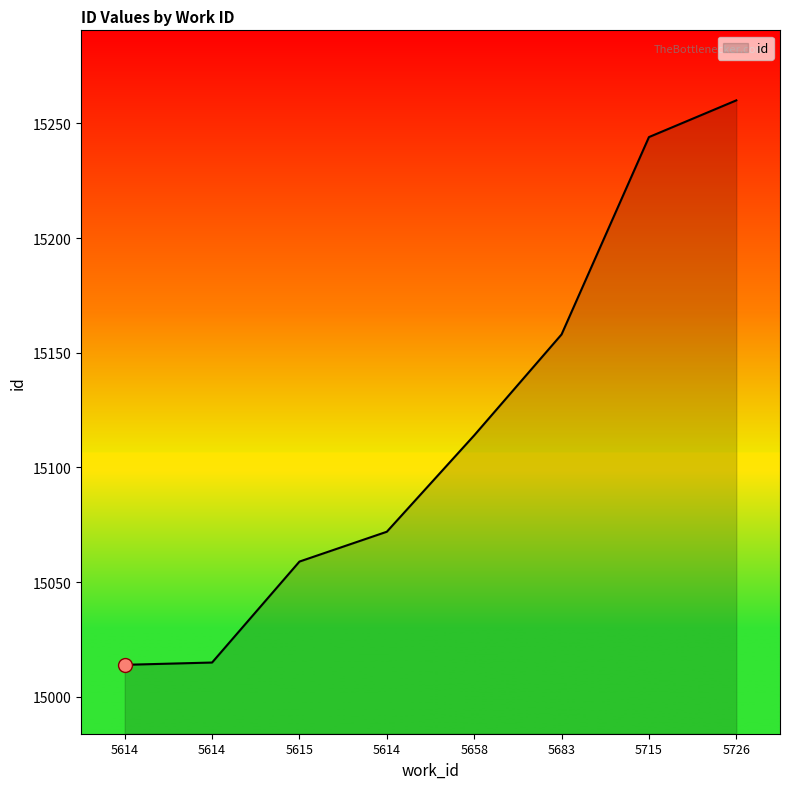

The value at 5726 is 10090. True or false?

False